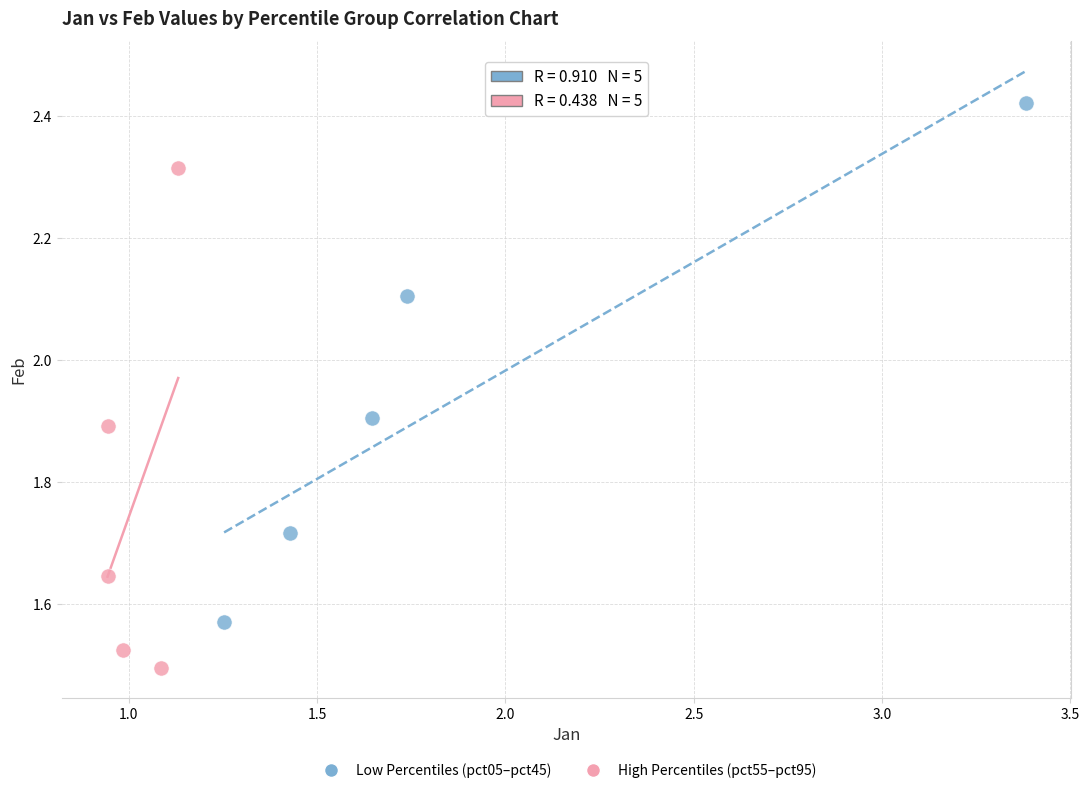

Which series contains the lowest Y value?

High Percentiles (pct55–pct95)